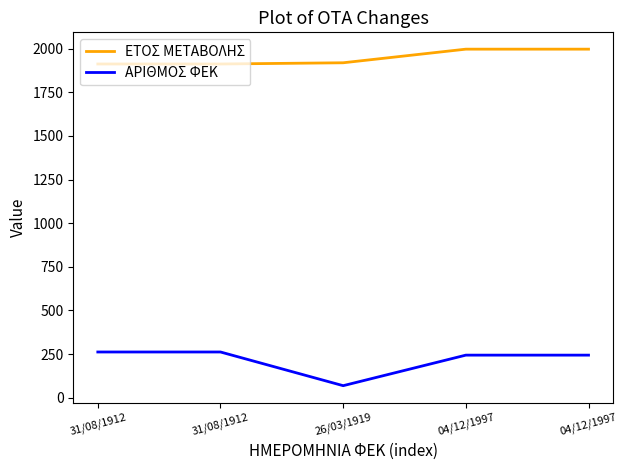

How many lines are shown in the chart?

2